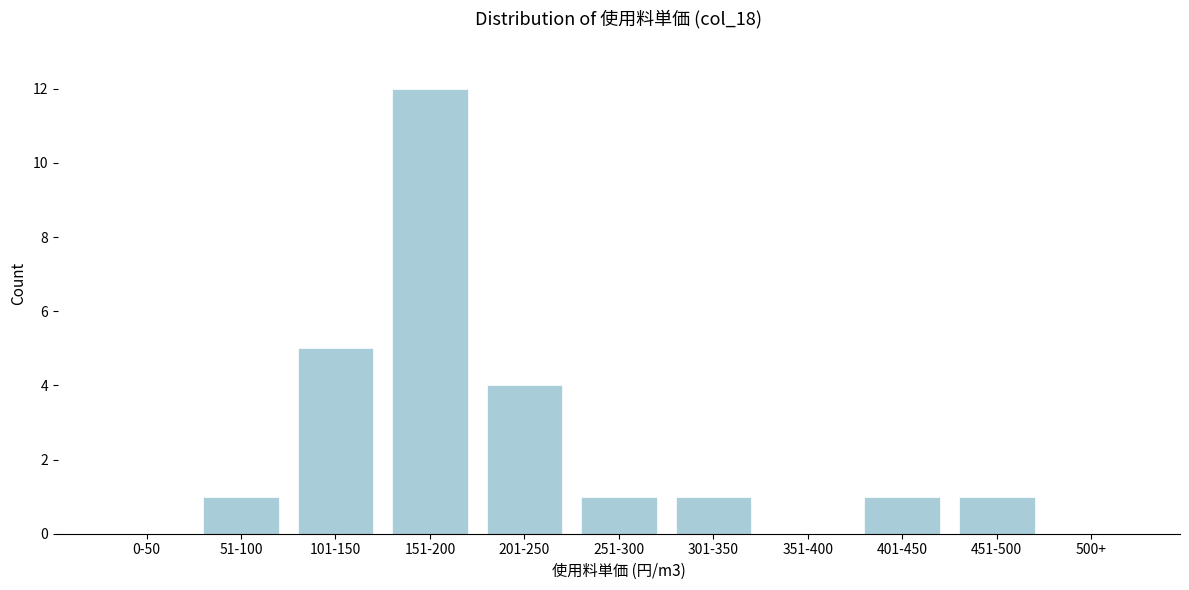

Reading left to right, list all the values displayed in this chart.

0-50=0	51-100=1	101-150=5	151-200=12	201-250=4	251-300=1	301-350=1	351-400=0	401-450=1	451-500=1	500+=0